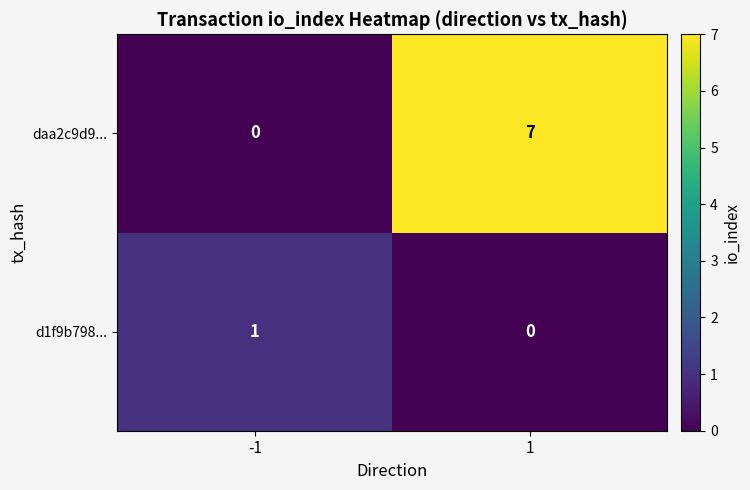

Reading left to right, what are all the values shown in this chart?

daa2c9d9...: -1=0	1=7
d1f9b798...: -1=1	1=0